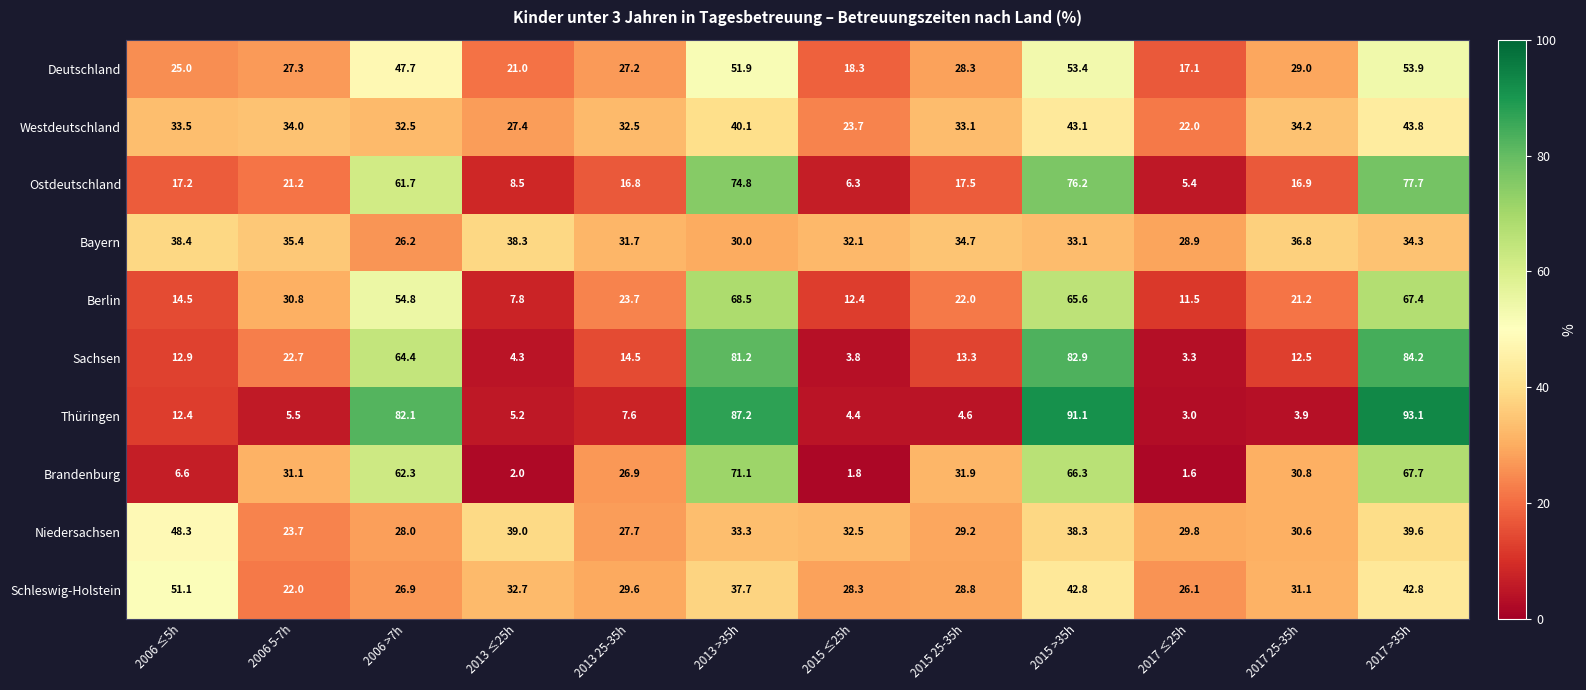

What is the maximum value for Deutschland?

53.9